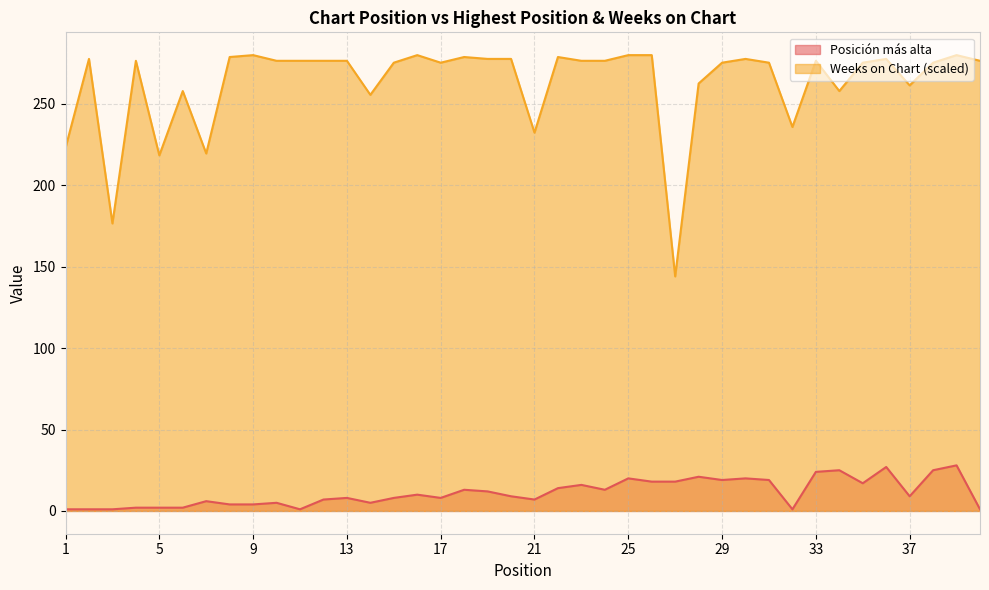

List the series in order of their overall mean, lowest first.

Posición más alta, Weeks on Chart (scaled)